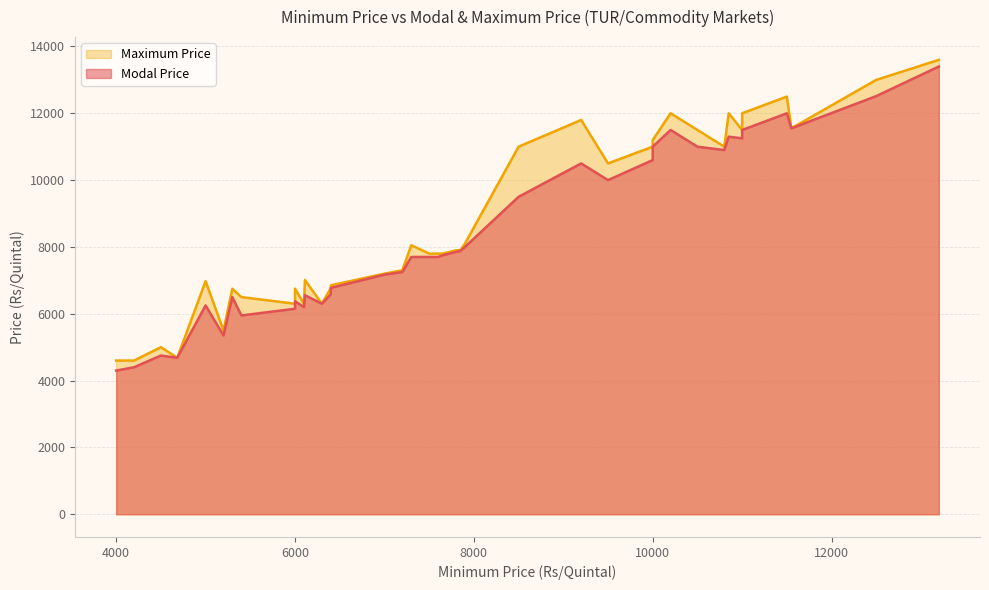

At which label is Maximum Price closest to 9100?

7900